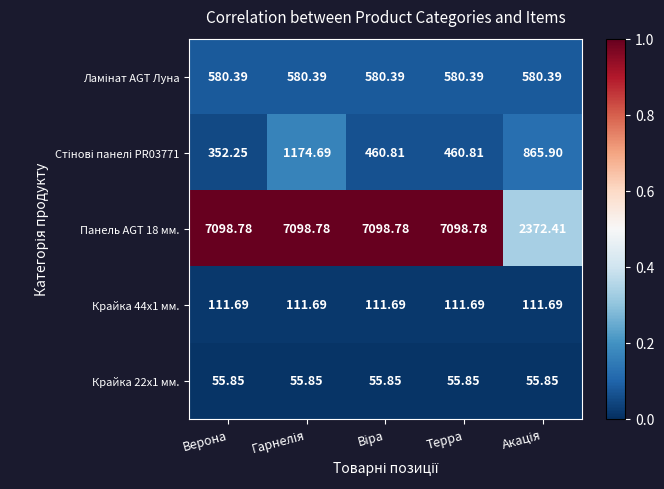

At which label does Панель AGT 18 мм. first exceed 7098?

Верона